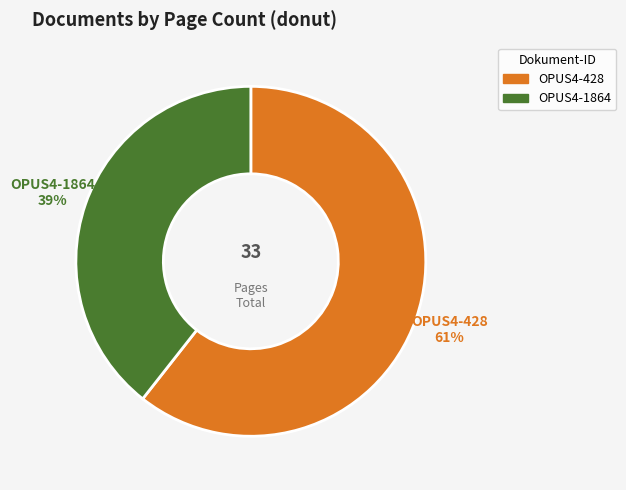

Rank the categories by value from lowest to highest.

OPUS4-1864, OPUS4-428